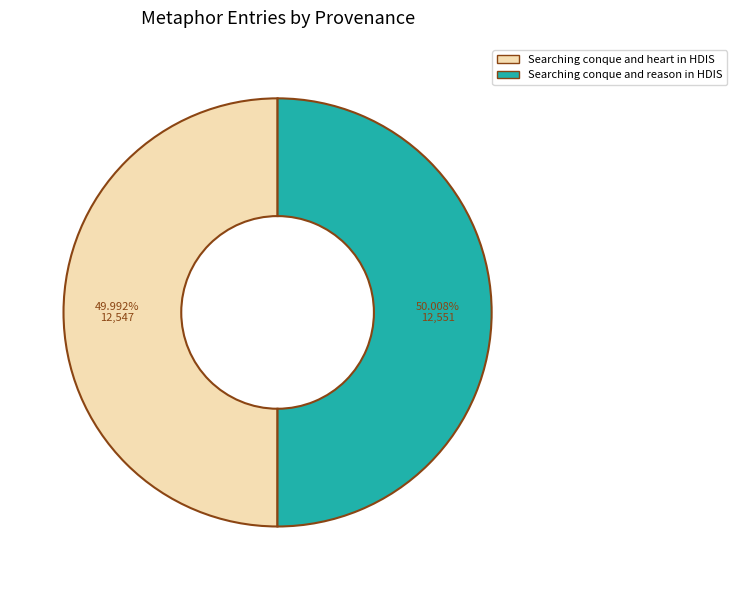

To the nearest percent, what percentage of the pie is Searching conque and reason in HDIS?

50%